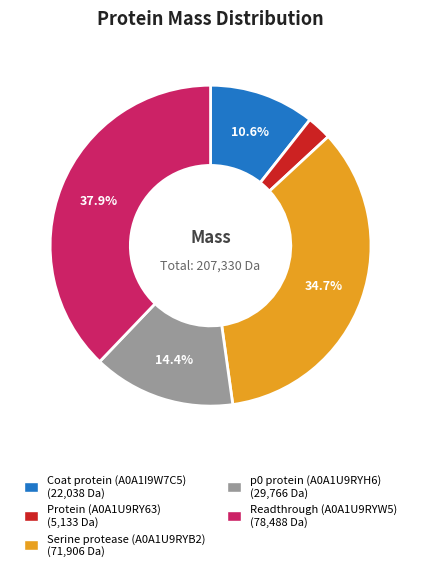

Which category has the smallest portion of the pie?

Protein (A0A1U9RY63)